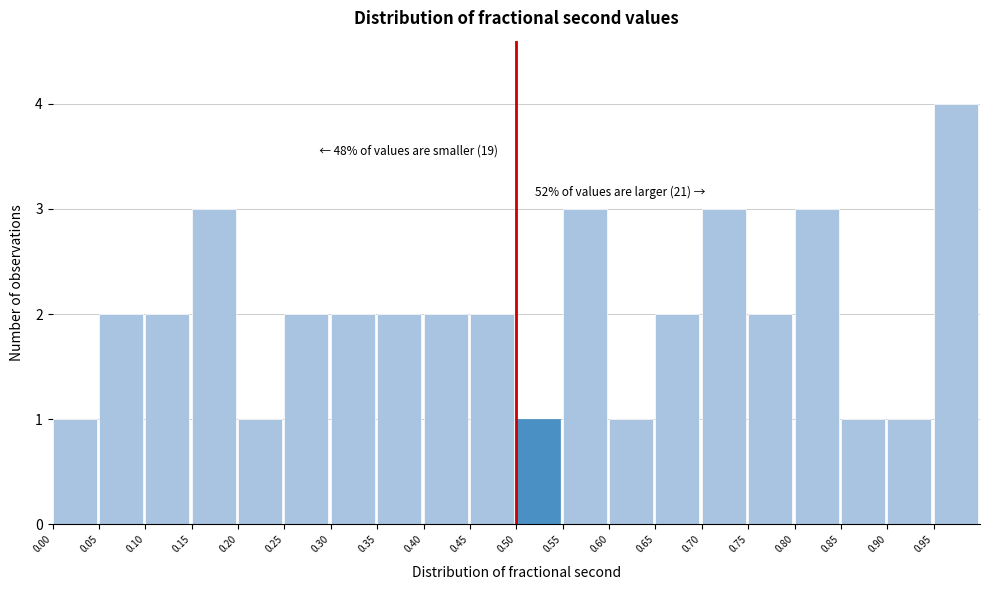

Which range on the x-axis has the tallest bar?

0.95 to 1.00